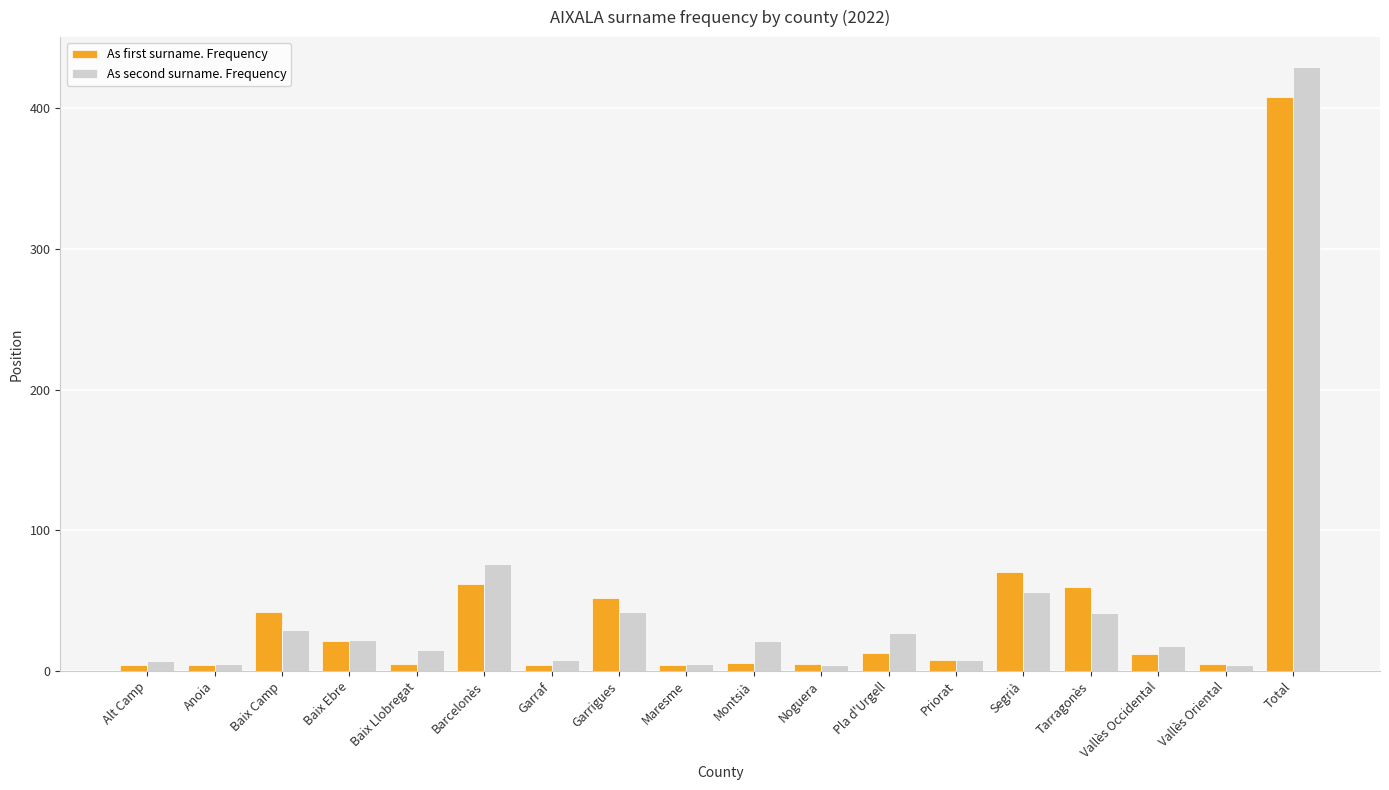

Is it true that As first surname. Frequency equals 62 at Barcelonès?

True